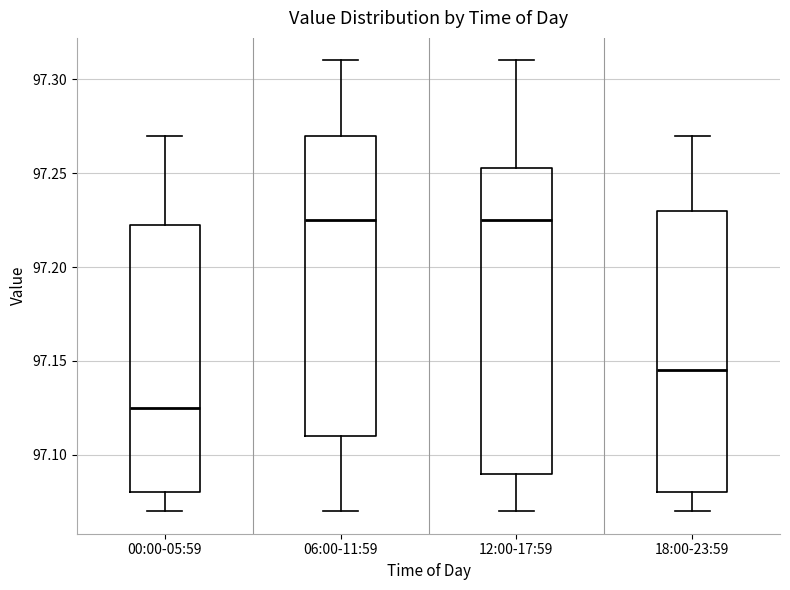

Where does the lower whisker of the box for 12:00-17:59 end on the y-axis? The values are not printed on the chart, so give them approximately, as read against the axis.

97.070